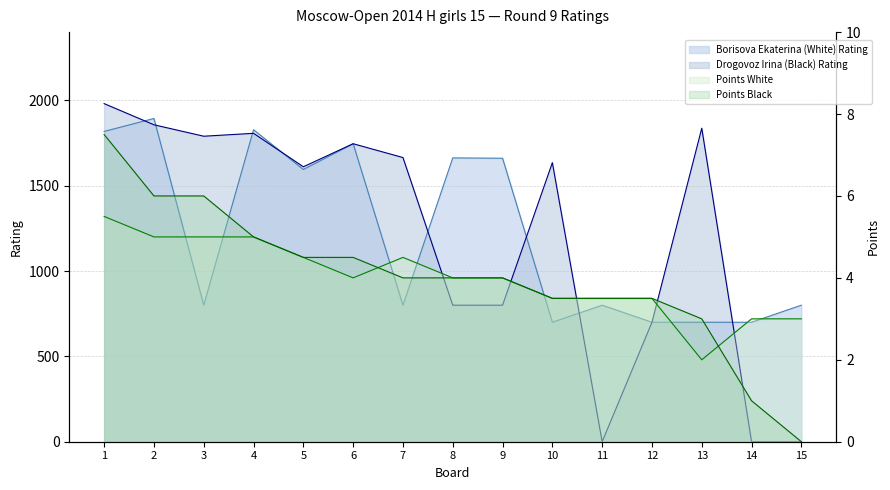

Between 13 and 4, which is larger?

4